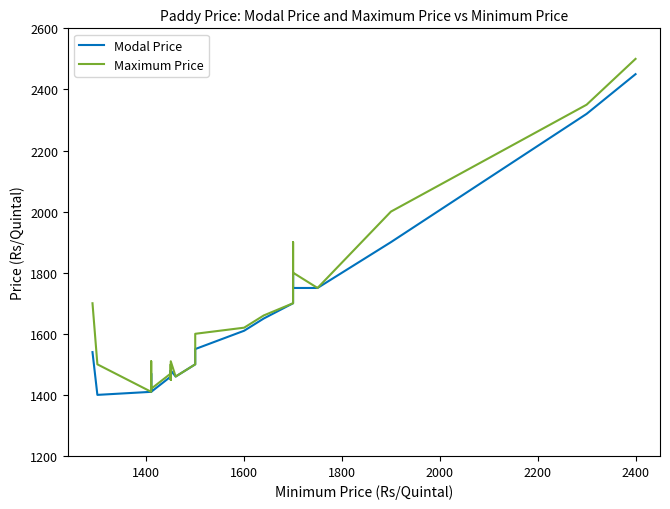

Reading left to right, list all the values displayed in this chart.

Modal Price: 1540	1400	1410	1410	1430	1440	1470	1430	1410	1410	1410	1460	1450	1480	1450	1480	1460	1500	1550	1610	1650	1700	1800	1750	1750	1900	2320	2450	2450	2450
Maximum Price: 1700	1500	1410	1450	1450	1470	1510	1450	1450	1450	1420	1470	1450	1500	1450	1510	1460	1500	1600	1620	1660	1700	1900	1800	1750	2000	2350	2500	2500	2500